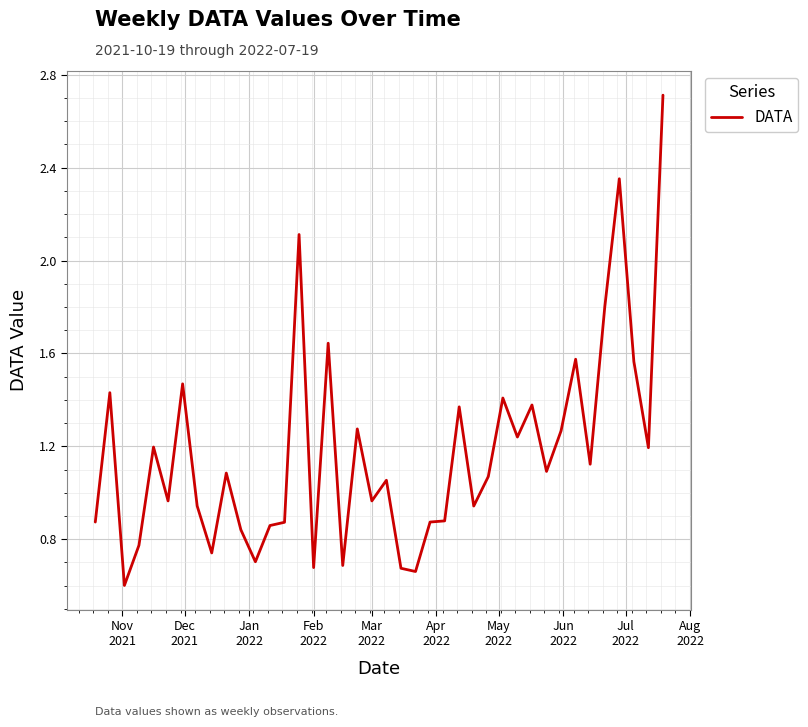

What is the smallest value displayed?

0.6